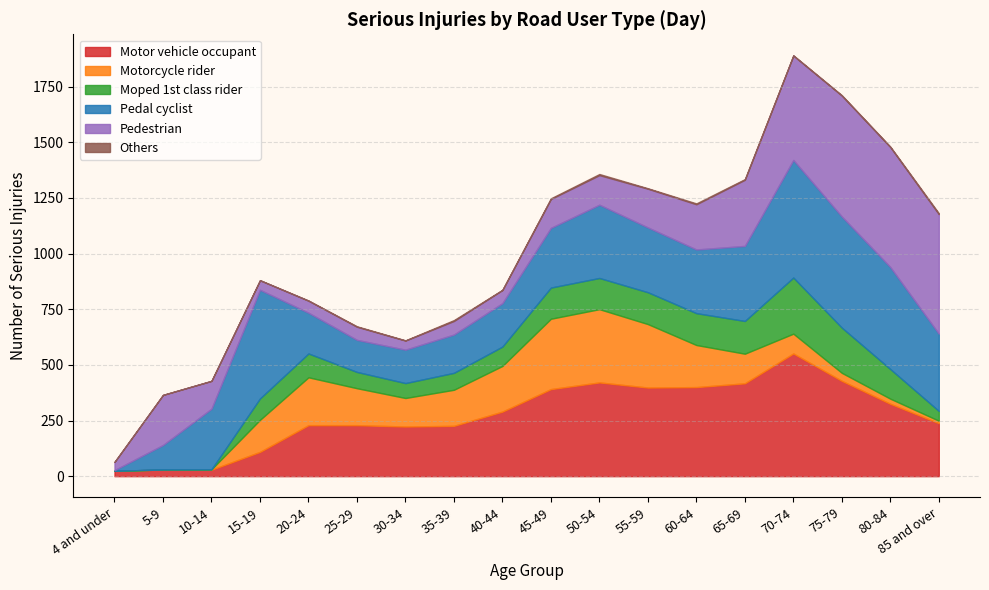

The value of Motorcycle rider at 60-64 is 189. True or false?

True